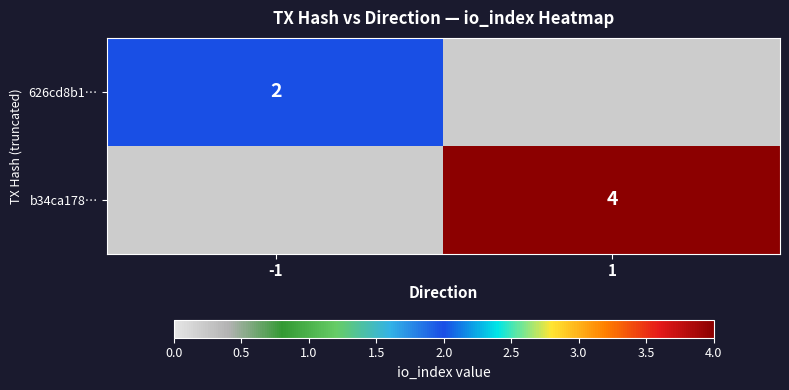

Is it true that 626cd8b1… equals 3 at -1?

False